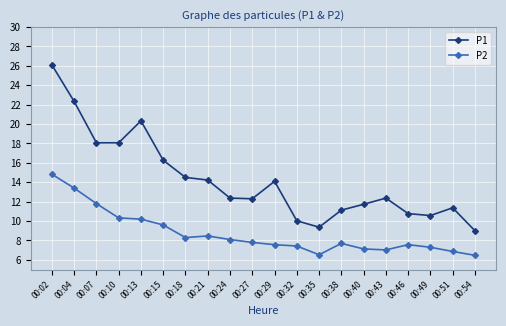

What is the sum of all P1 values?

285.0